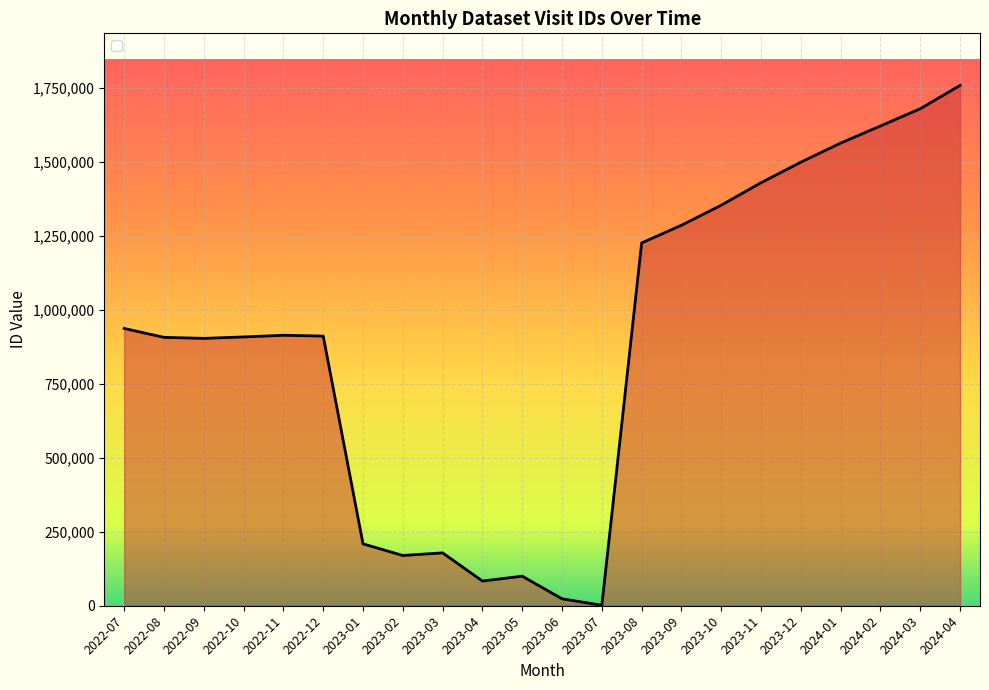

What is the sum of all values?

19669420